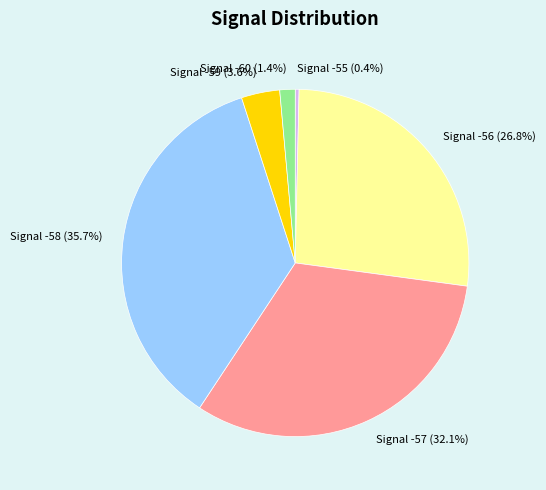

Does any single category account for the majority?

No